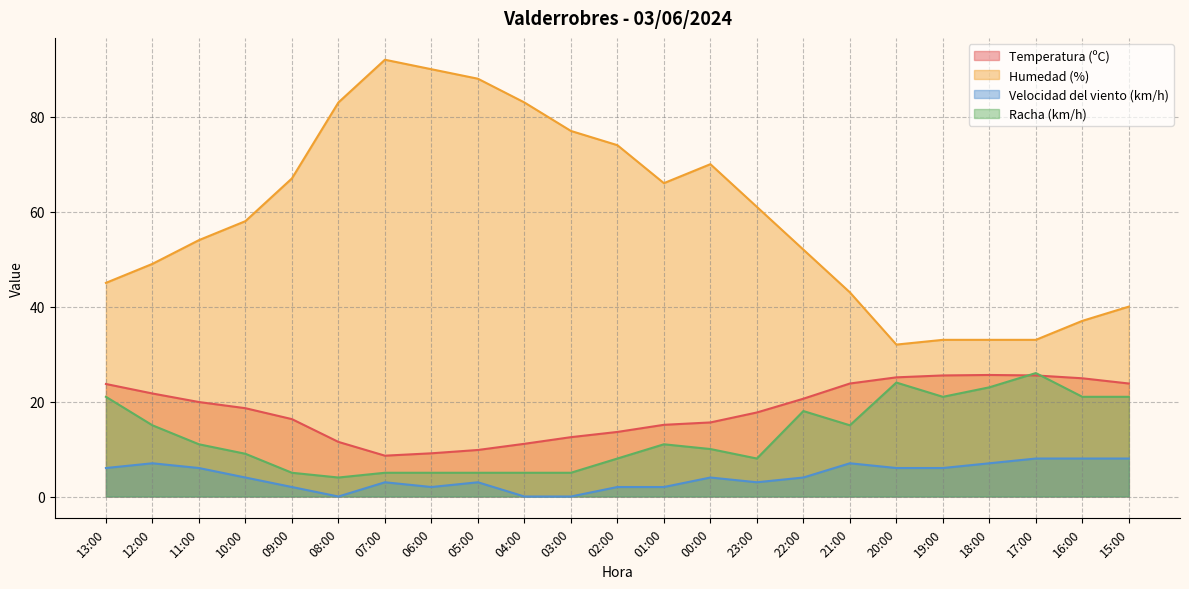

Which series has the widest spread of values?

Humedad (%)